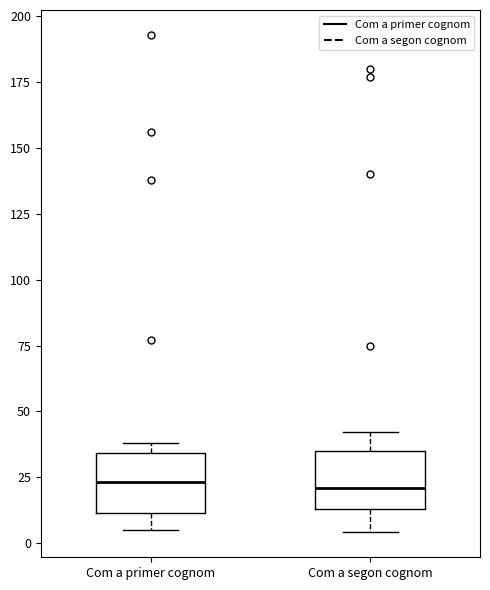

Where does the median line of the box for Com a segon cognom sit on the y-axis? The values are not printed on the chart, so give them approximately, as read against the axis.

20